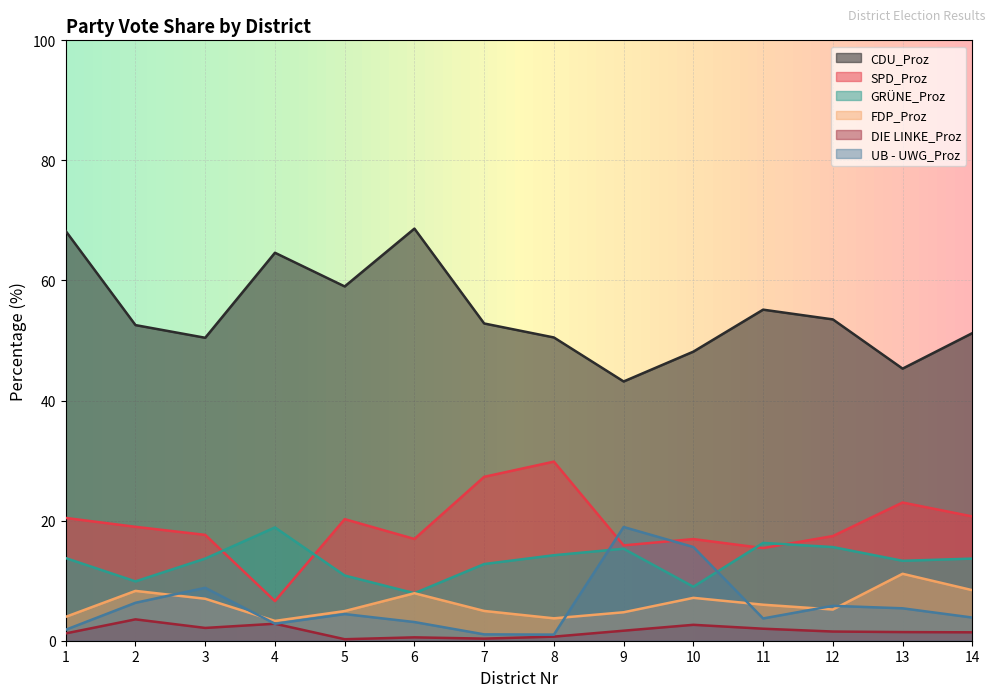

How many values in the GRÜNE_Proz series exceed 13?

9